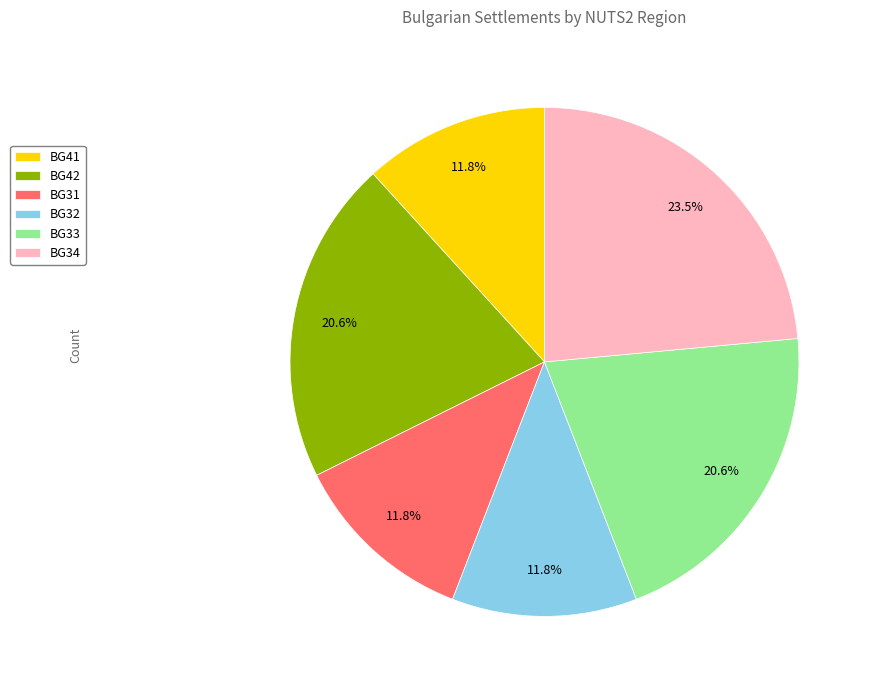

Do BG41 and BG34 together represent more than half of the pie?

No